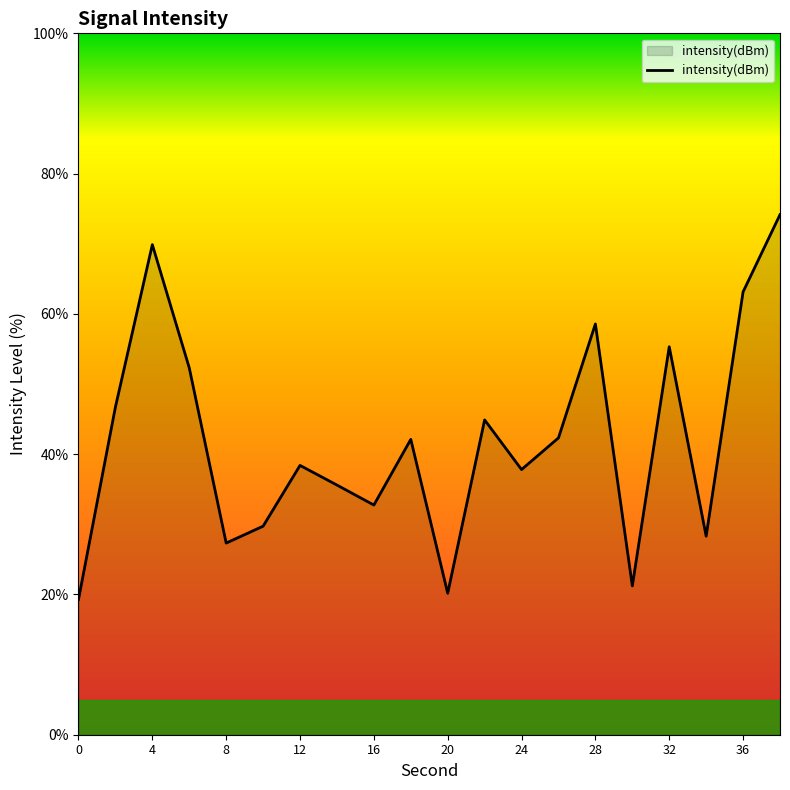

What is the greatest value displayed?

74.2